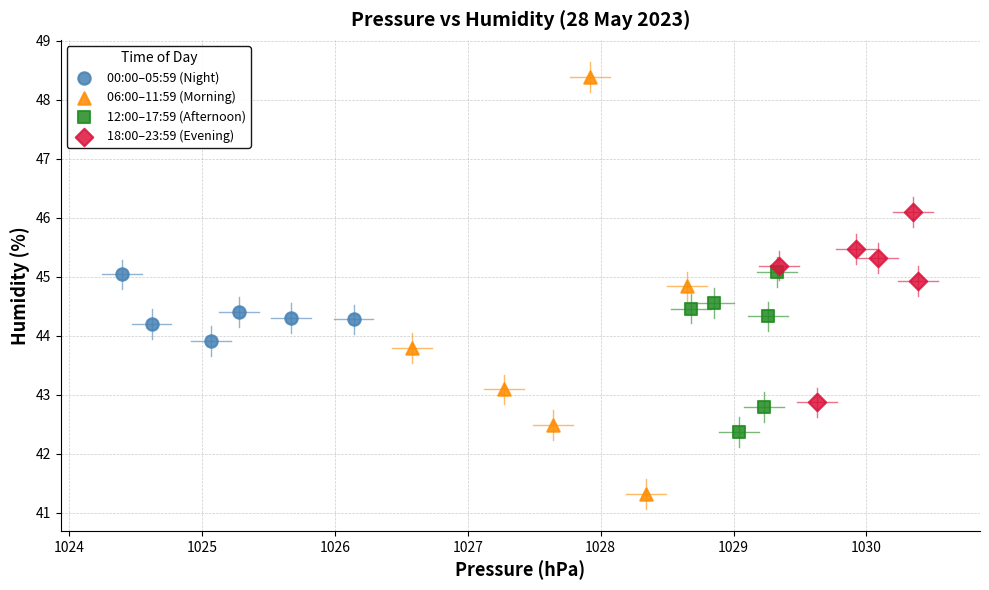

Which series contains the highest Y value?

06:00–11:59 (Morning)